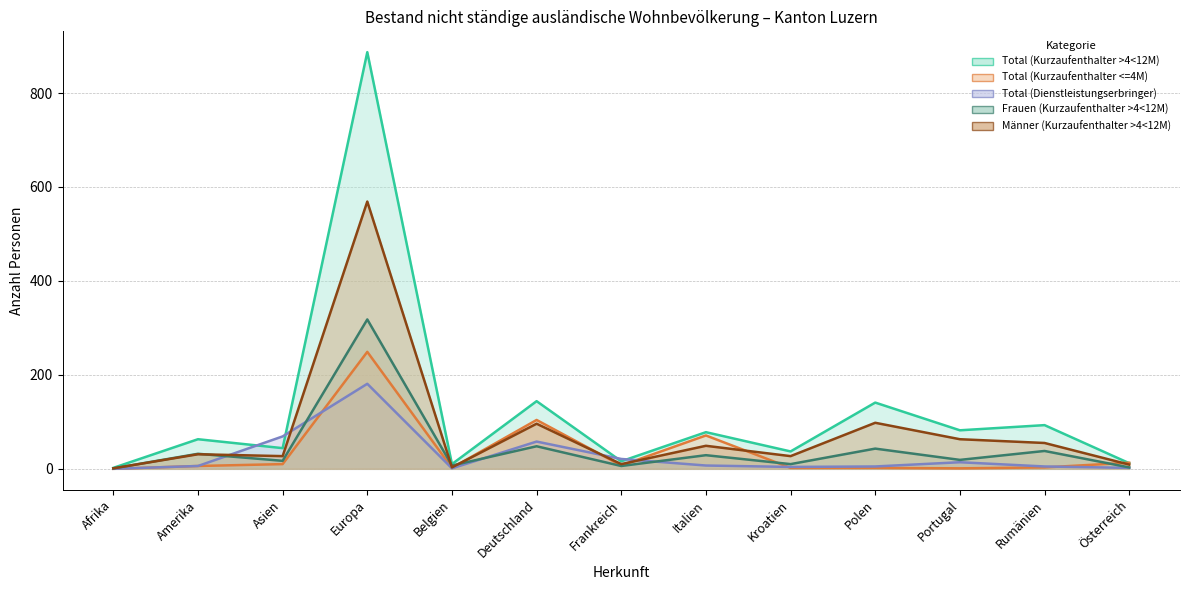

Which category has the lowest value across all series?

Afrika